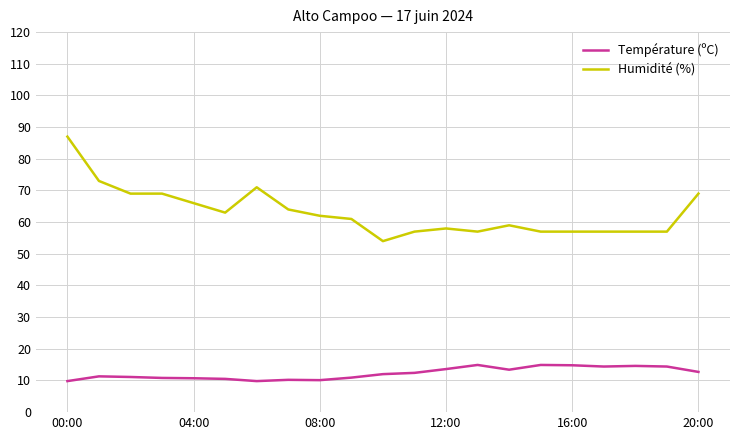

List the series in order of their peak value, highest first.

Humidité (%), Température (ºC)